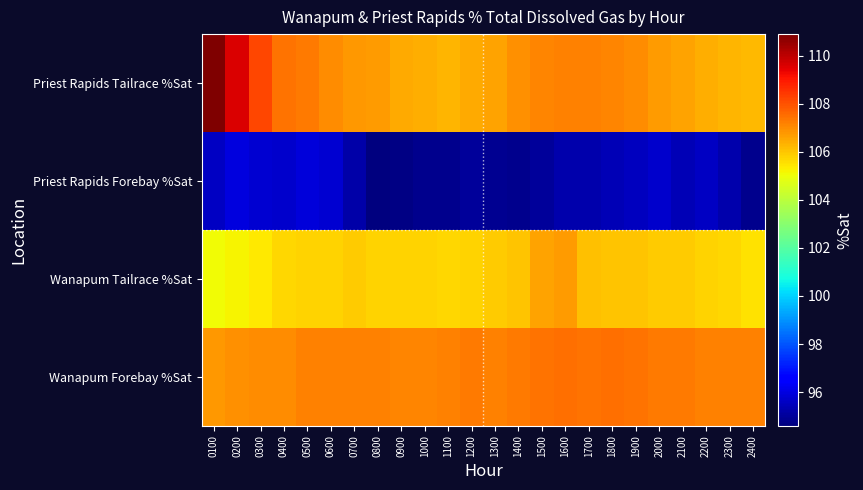

What is the total value across all series at 2100?

415.2